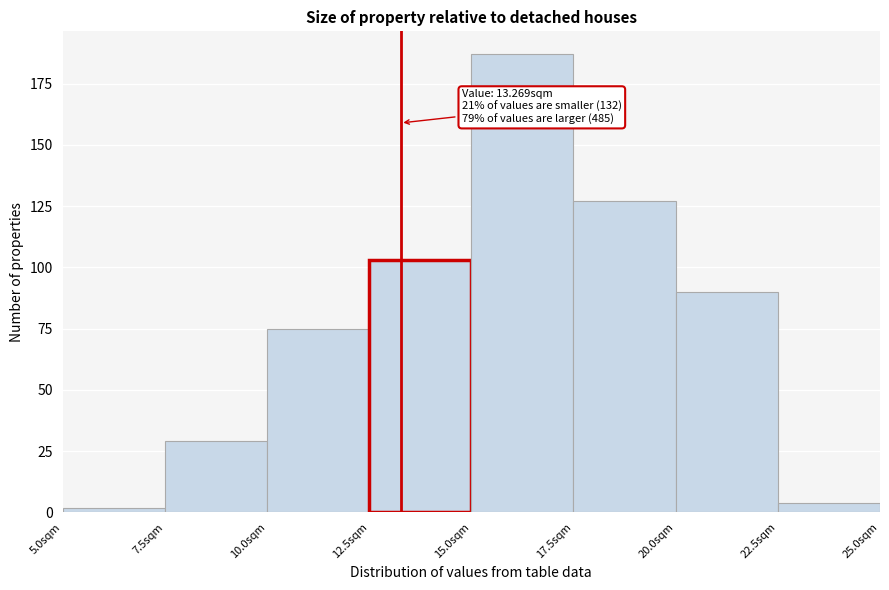

Over which range of the x-axis is the bar tallest?

15.0 to 17.5